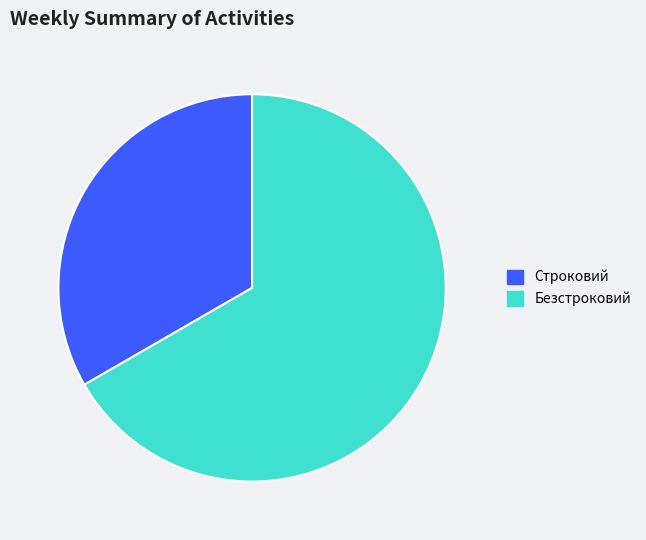

How many slices are in this pie chart?

2